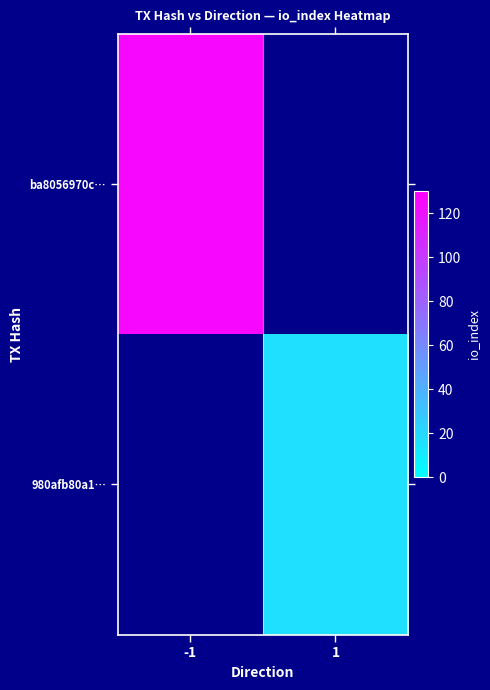

What is the smallest value displayed?

16.0